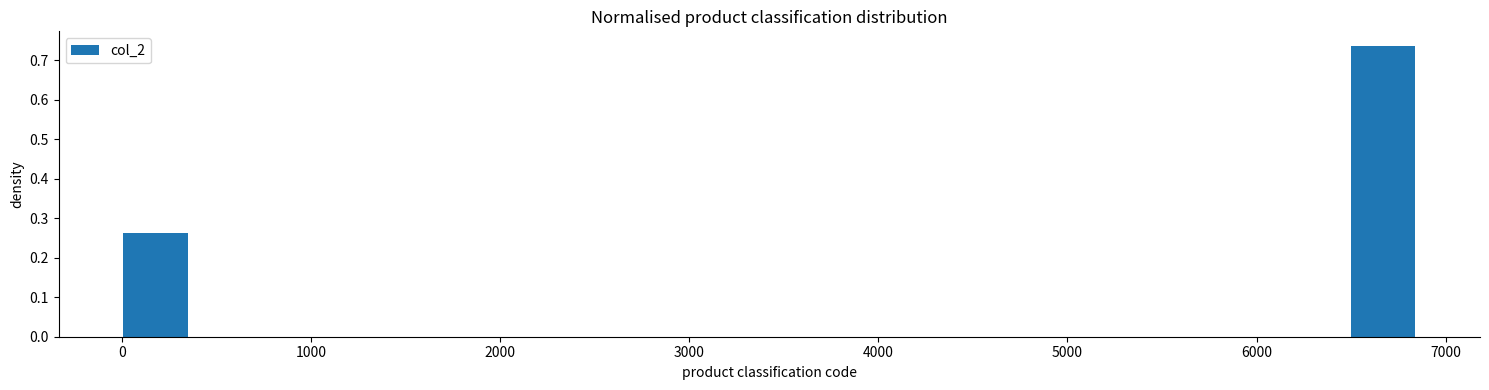

Read against the x-axis, roughly where is the centre of the tallest bar?

6700